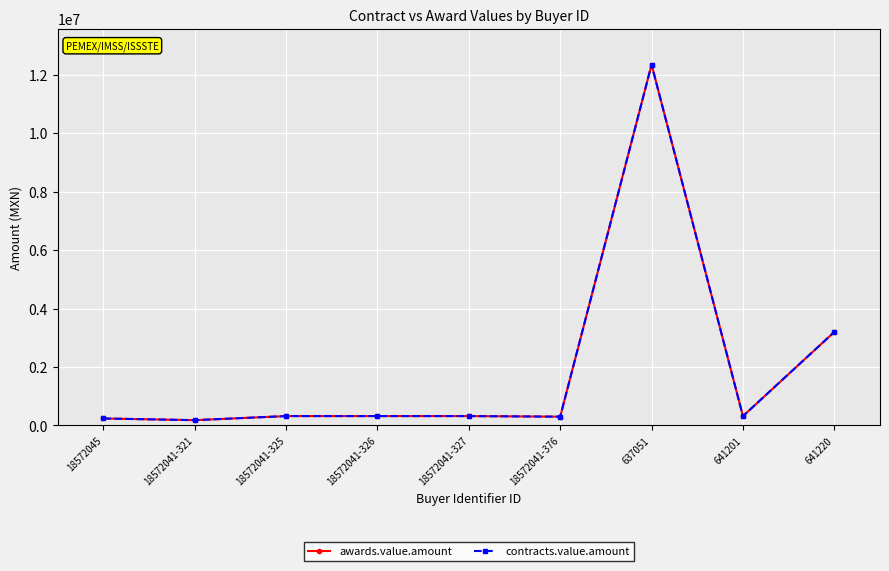

At which category does contracts.value.amount reach its first local valley?

18572041-321